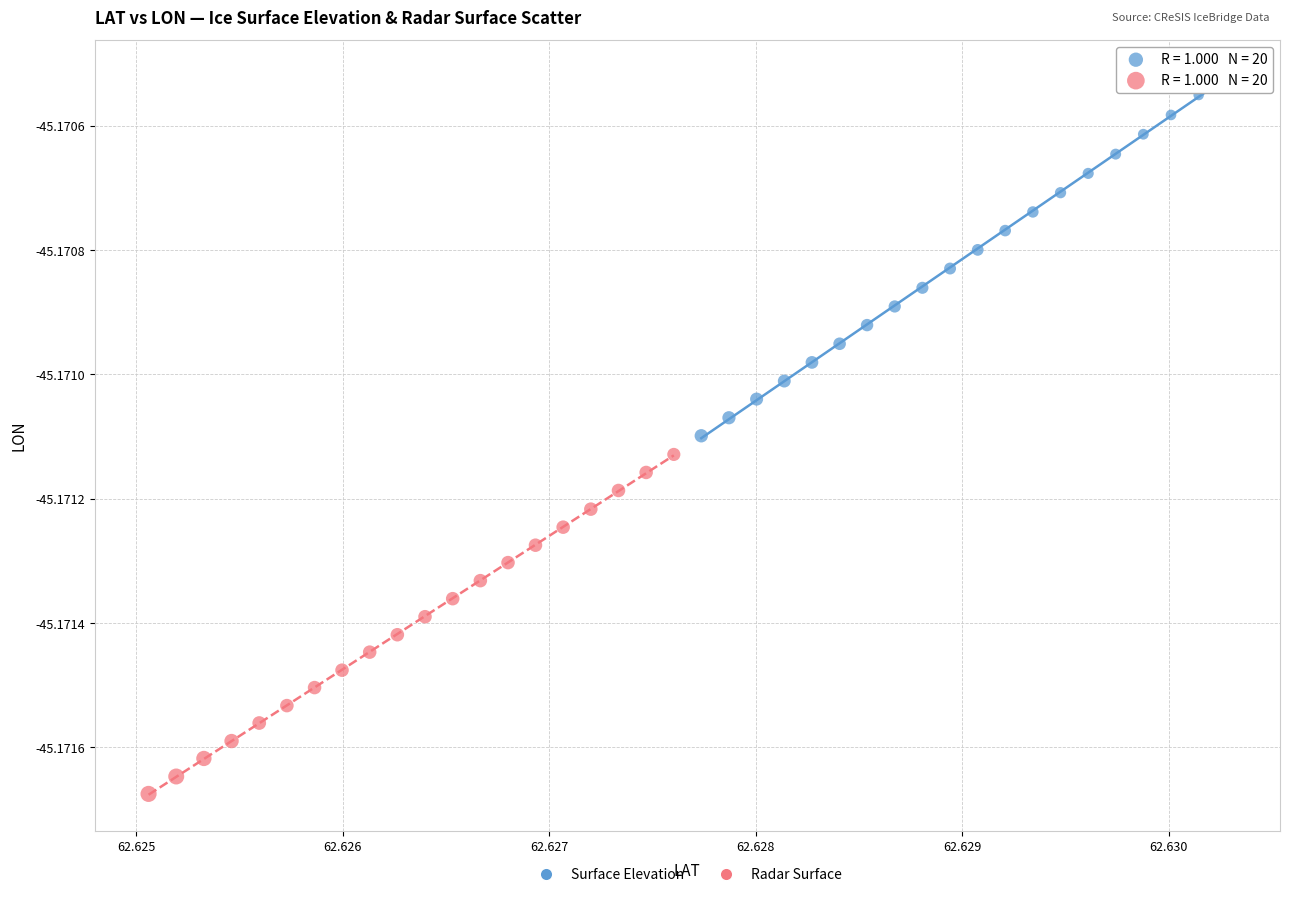

Which series reaches the maximum Y coordinate?

Surface Elevation